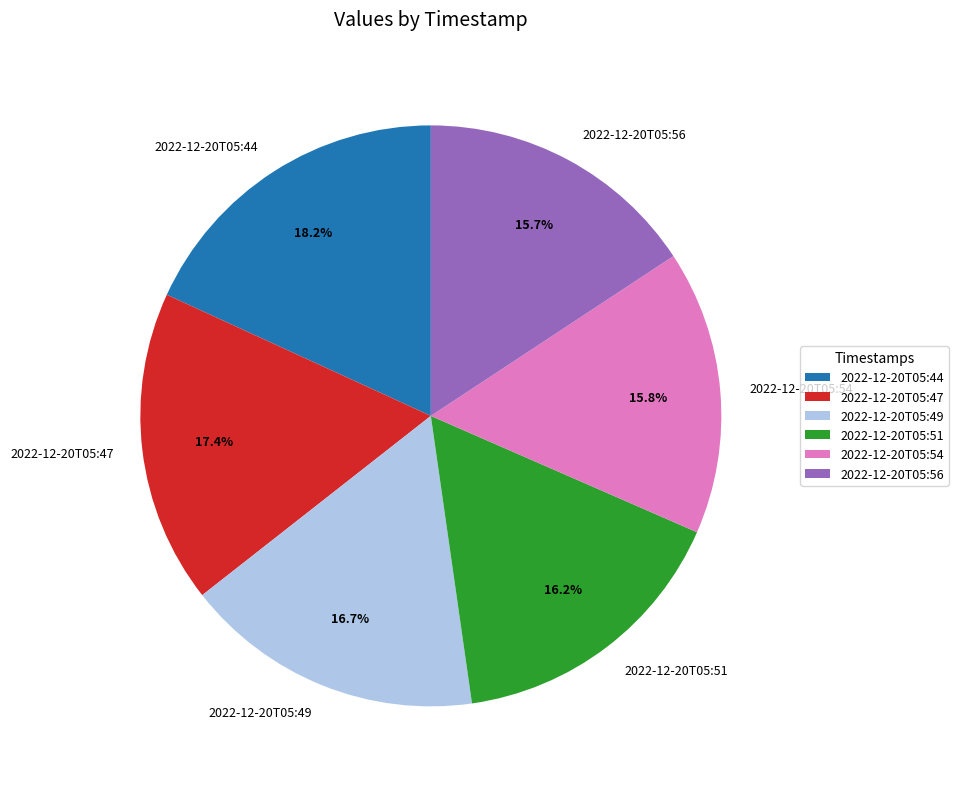

How many segments does this pie chart have?

6